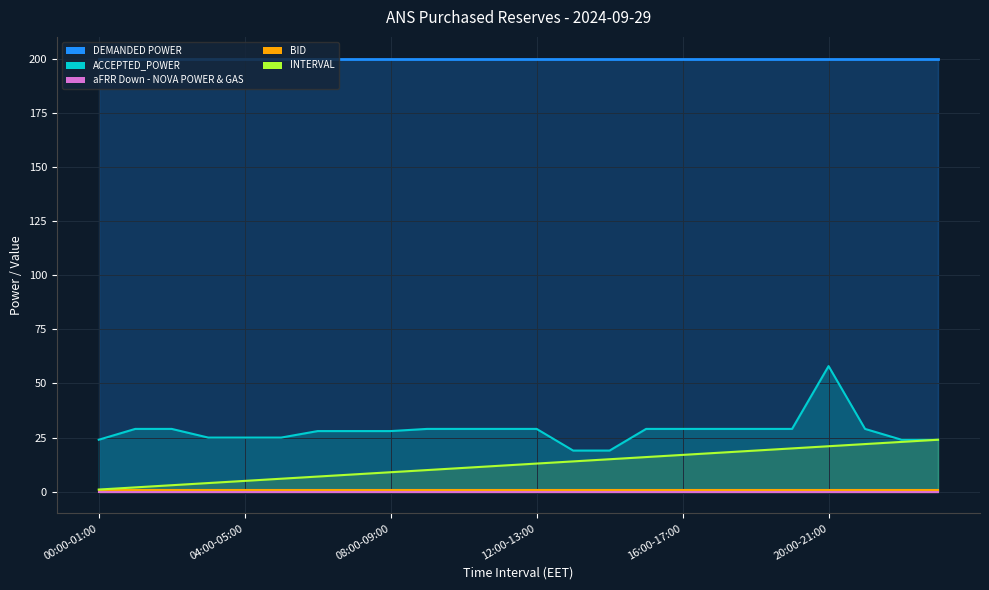

Reading left to right, transcribe all the data shown in this chart.

DEMANDED POWER: 200	200	200	200	200	200	200	200	200	200	200	200	200	200	200	200	200	200	200	200	200	200	200	200
ACCEPTED_POWER: 24	29	29	25	25	25	28	28	28	29	29	29	29	19	19	29	29	29	29	29	58	29	24	24
aFRR Down - NOVA POWER & GAS: 0	0	0	0	0	0	0	0	0	0	0	0	0	0	0	0	0	0	0	0	0	0	0	0
BID: 1	1	1	1	1	1	1	1	1	1	1	1	1	1	1	1	1	1	1	1	1	1	1	1
INTERVAL: 1	2	3	4	5	6	7	8	9	10	11	12	13	14	15	16	17	18	19	20	21	22	23	24